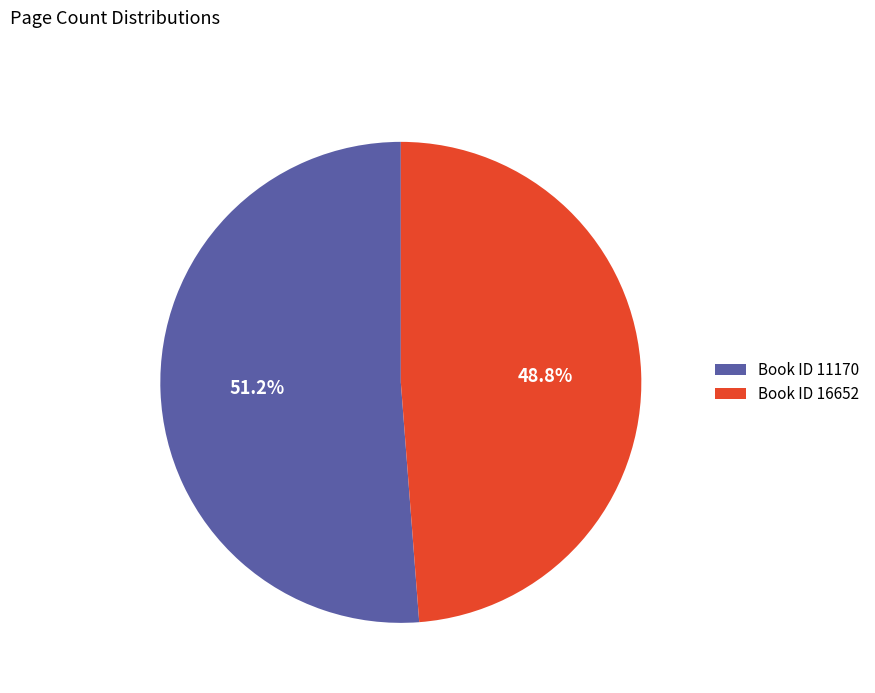

Does any single category account for the majority?

Yes